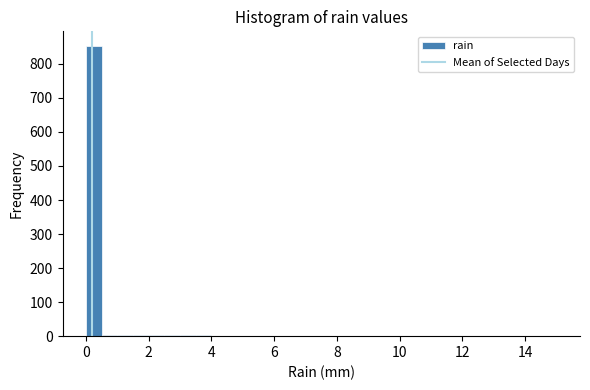

Around what value on the x-axis is the tallest bar? Give the approximate position of its centre, as read against the axis.

0.2